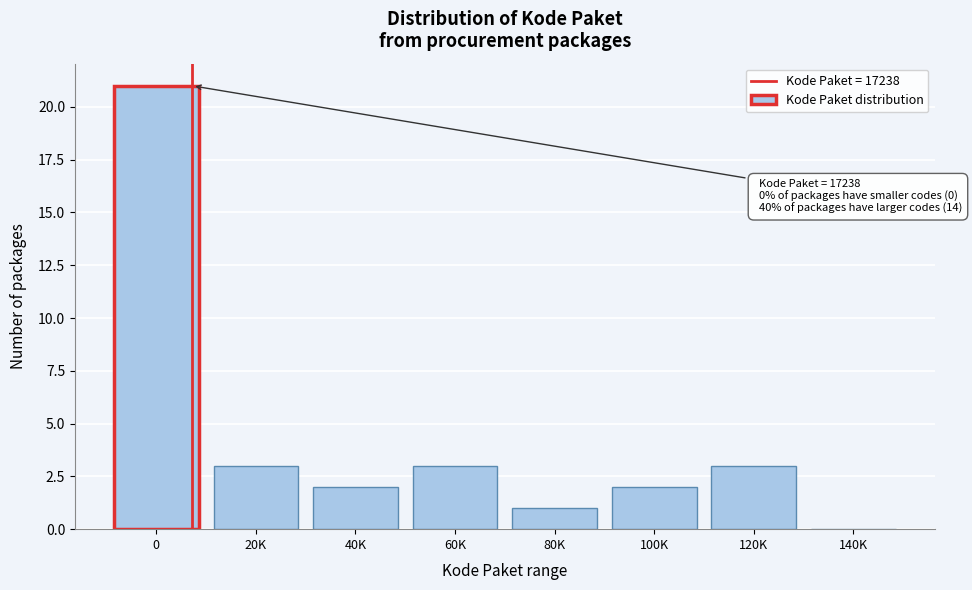

Reading left to right, list all the values displayed in this chart.

0=21	20K=3	40K=2	60K=3	80K=1	100K=2	120K=3	140K=0